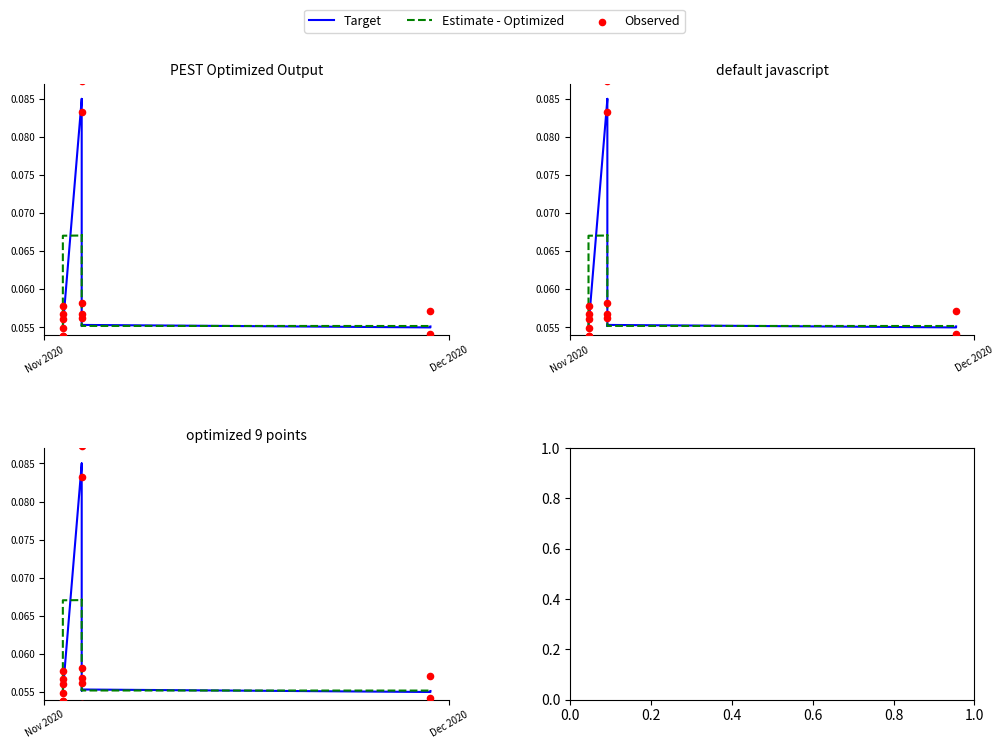

Which series has the largest total across all categories?

Observed